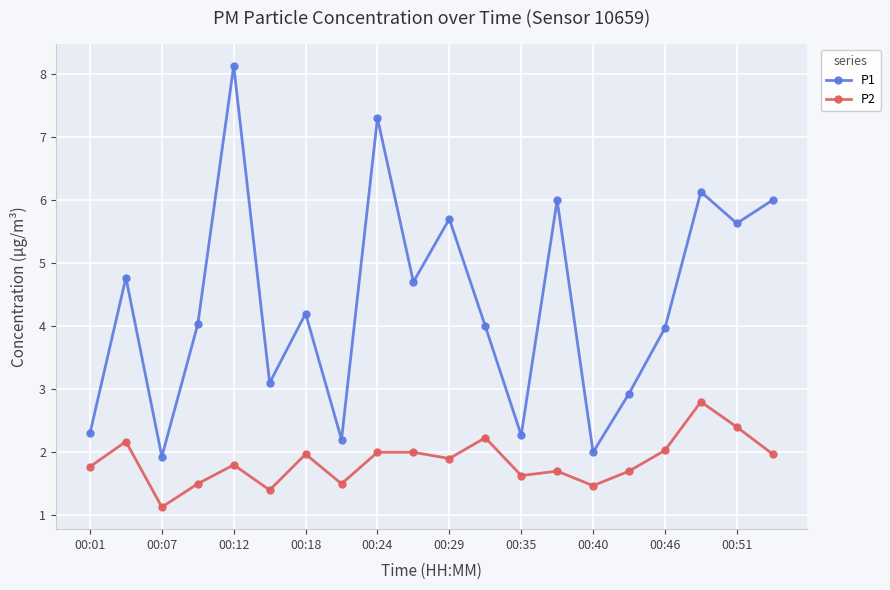

Is this an area chart (filled region under the line)?

No